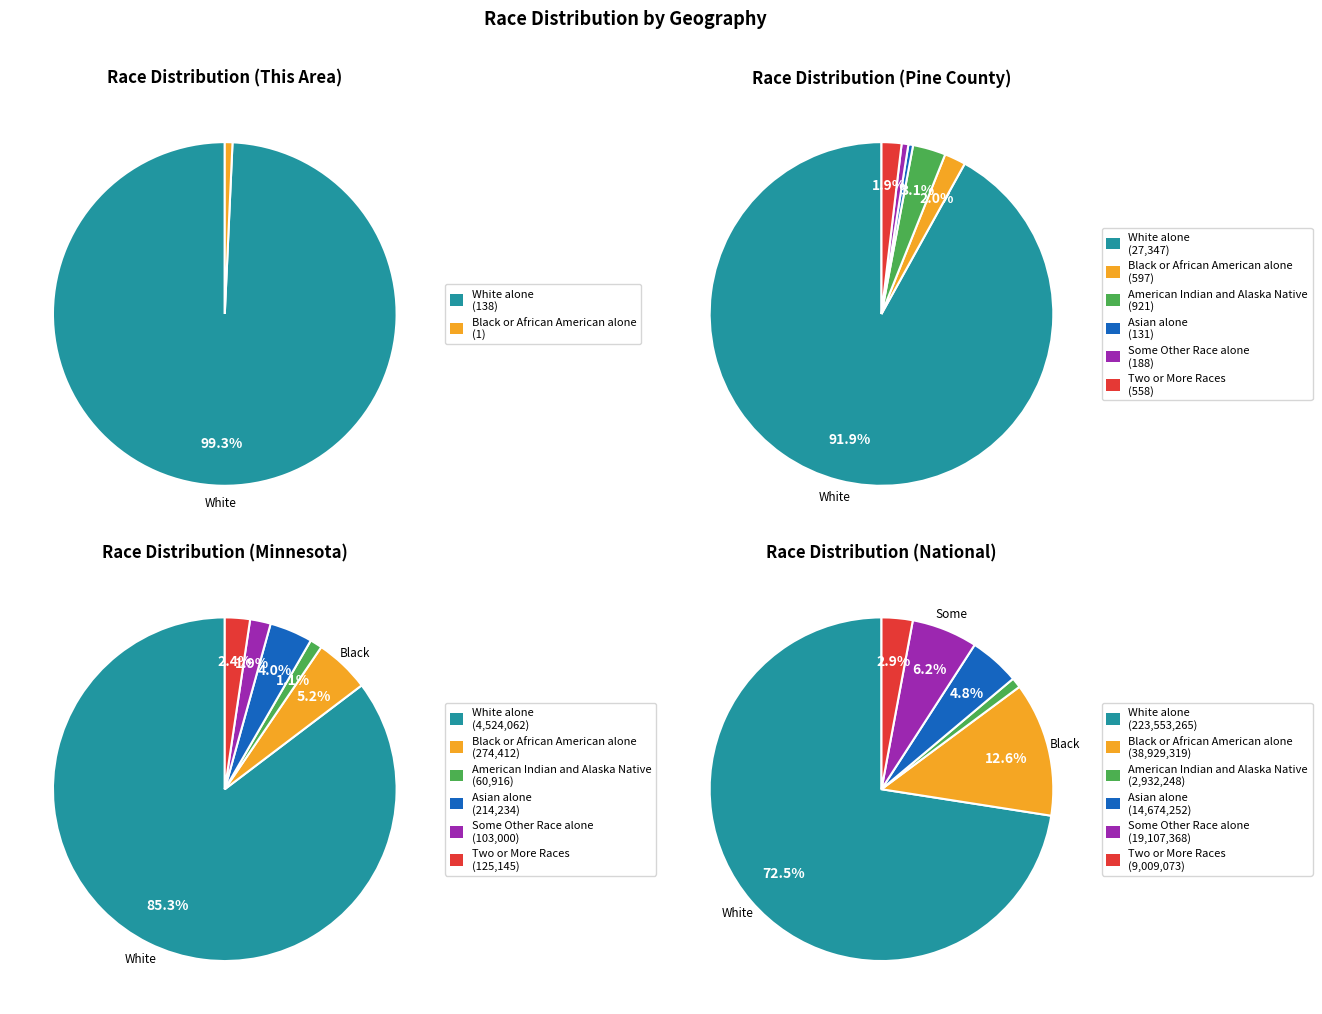

To the nearest percent, what percentage of the pie is Minnesota?

1%